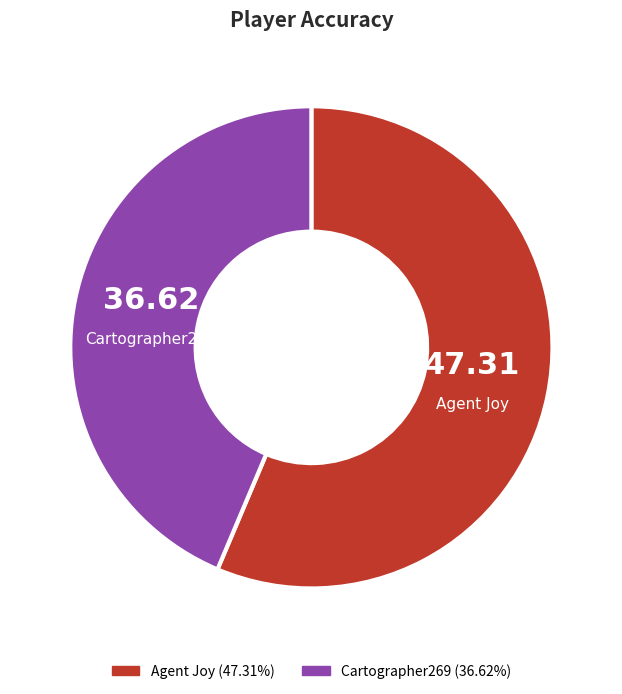

How many segments does this pie chart have?

2